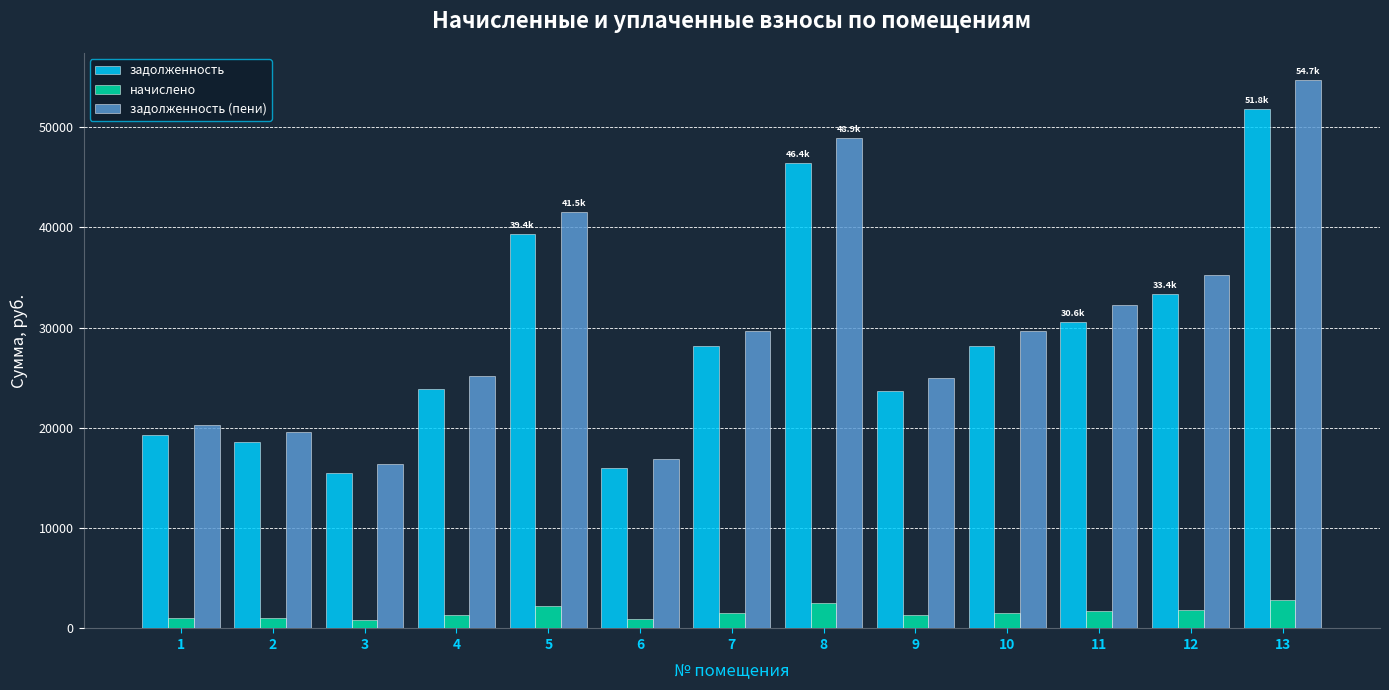

What is the difference between the highest and lowest values at 5?

39366.2